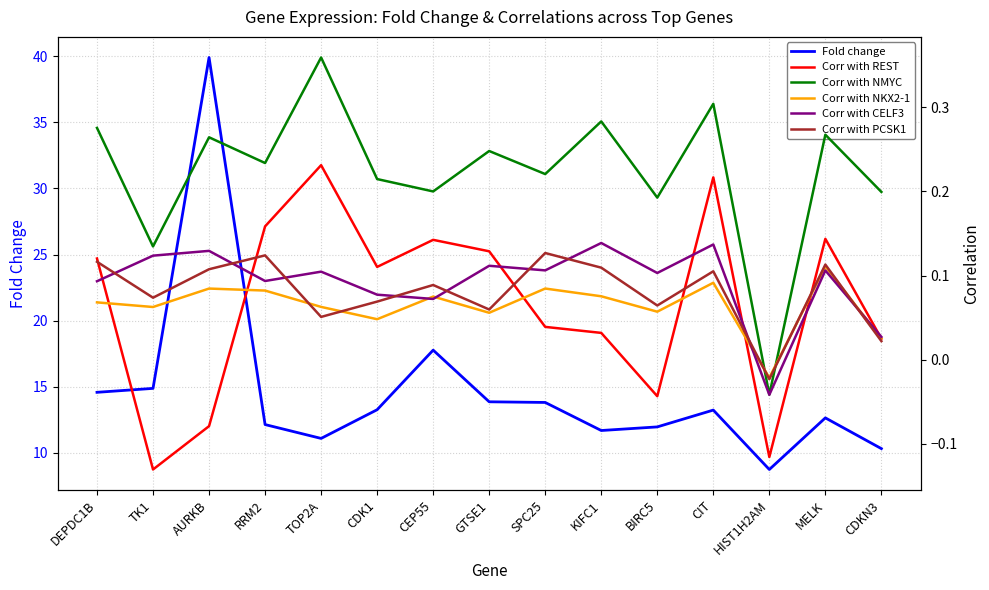

At which label is Fold change closest to 24?

CEP55